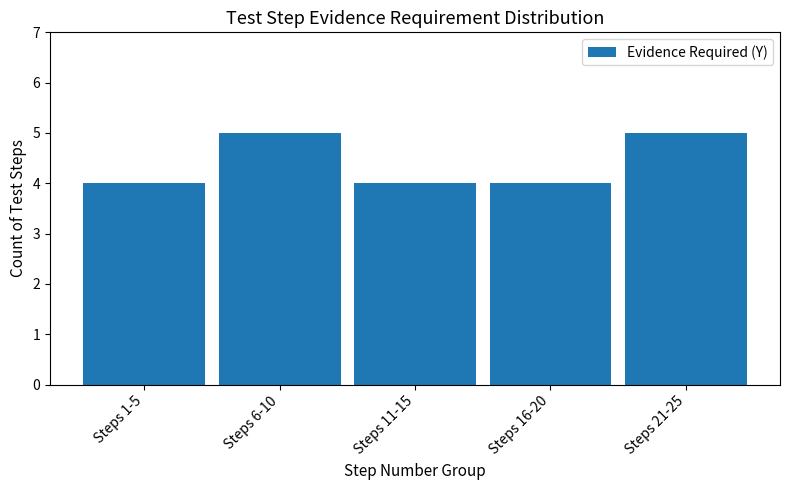

Reading left to right, transcribe all the data shown in this chart.

4	5	4	4	5